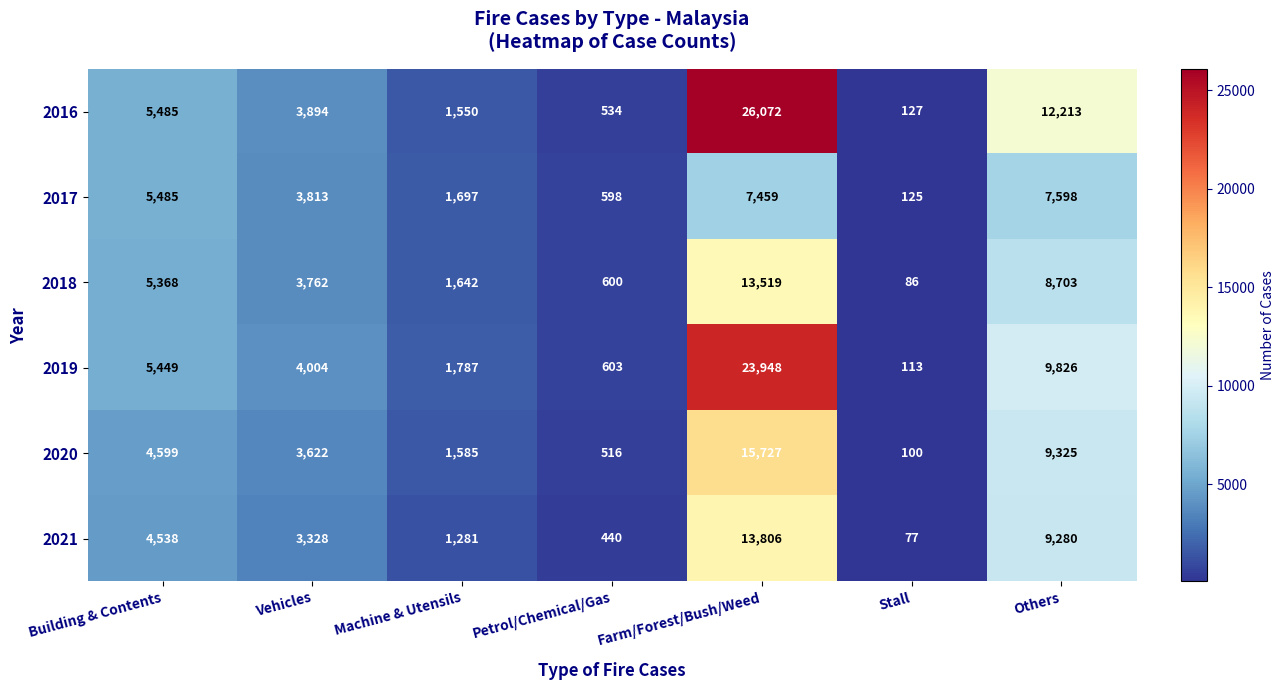

Where is 2020 nearest to the value 7913?

Others